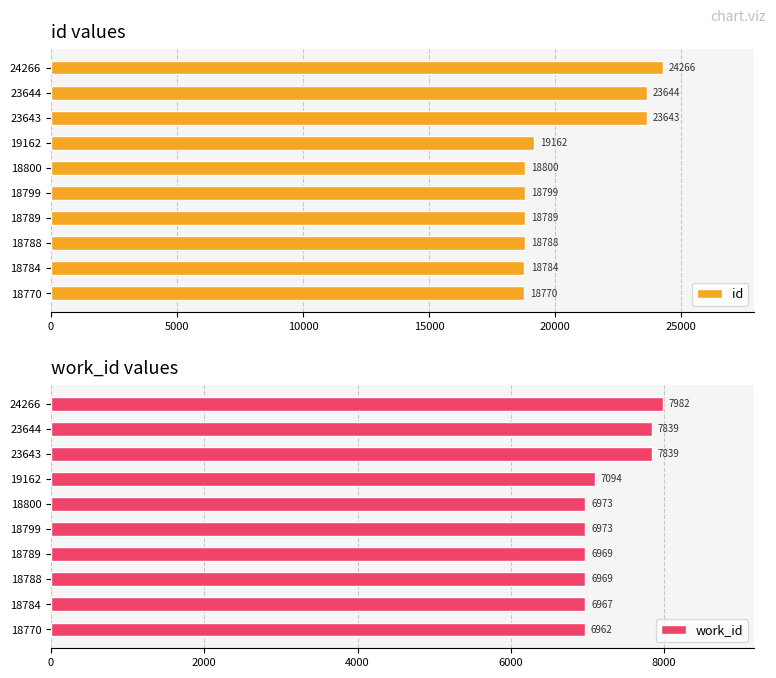

List the series in order of their overall mean, lowest first.

work_id, id